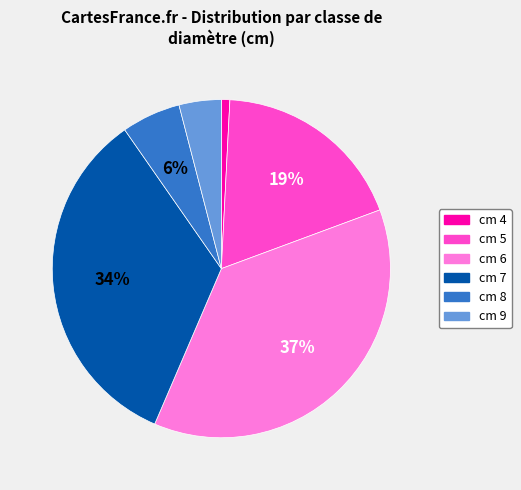

To the nearest percent, what is the difference between the largest and smallest slice percentages?

36%